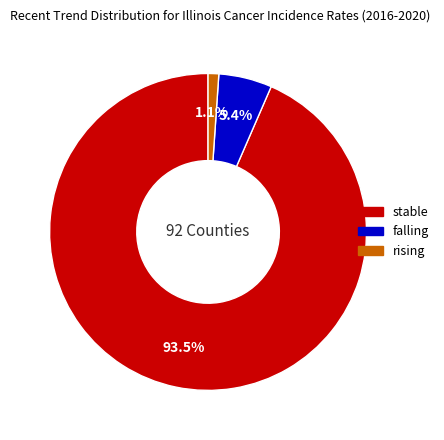

To the nearest percent, what is the difference between the falling and stable slice percentages?

88%